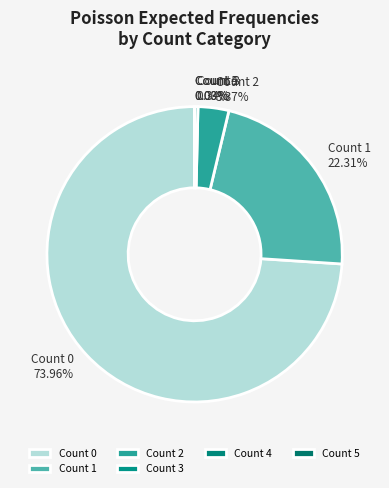

To the nearest percent, what is the average slice percentage?

17%